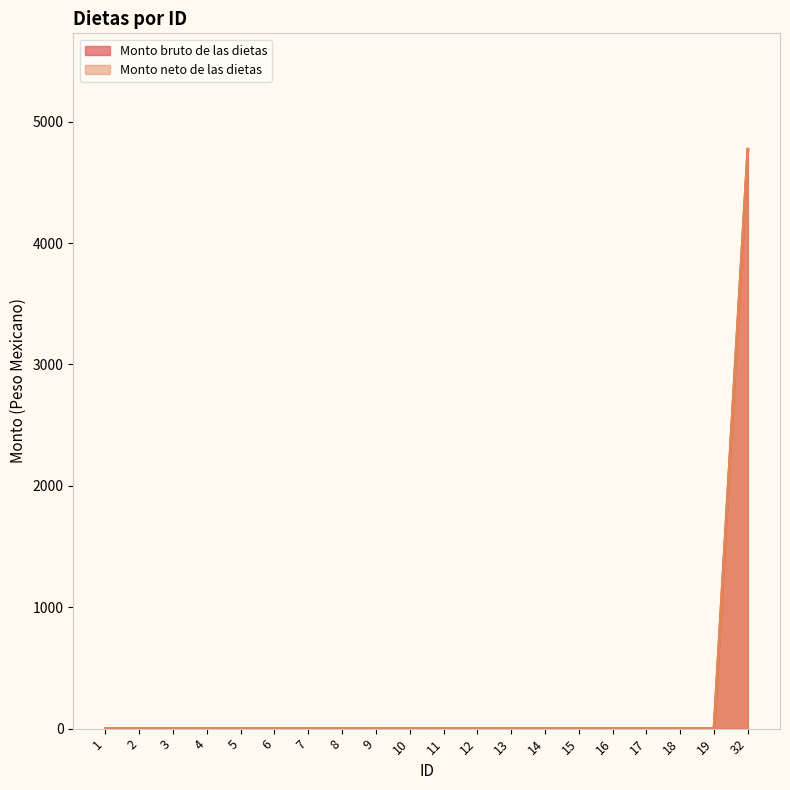

Which series has the widest spread of values?

Monto bruto de las dietas